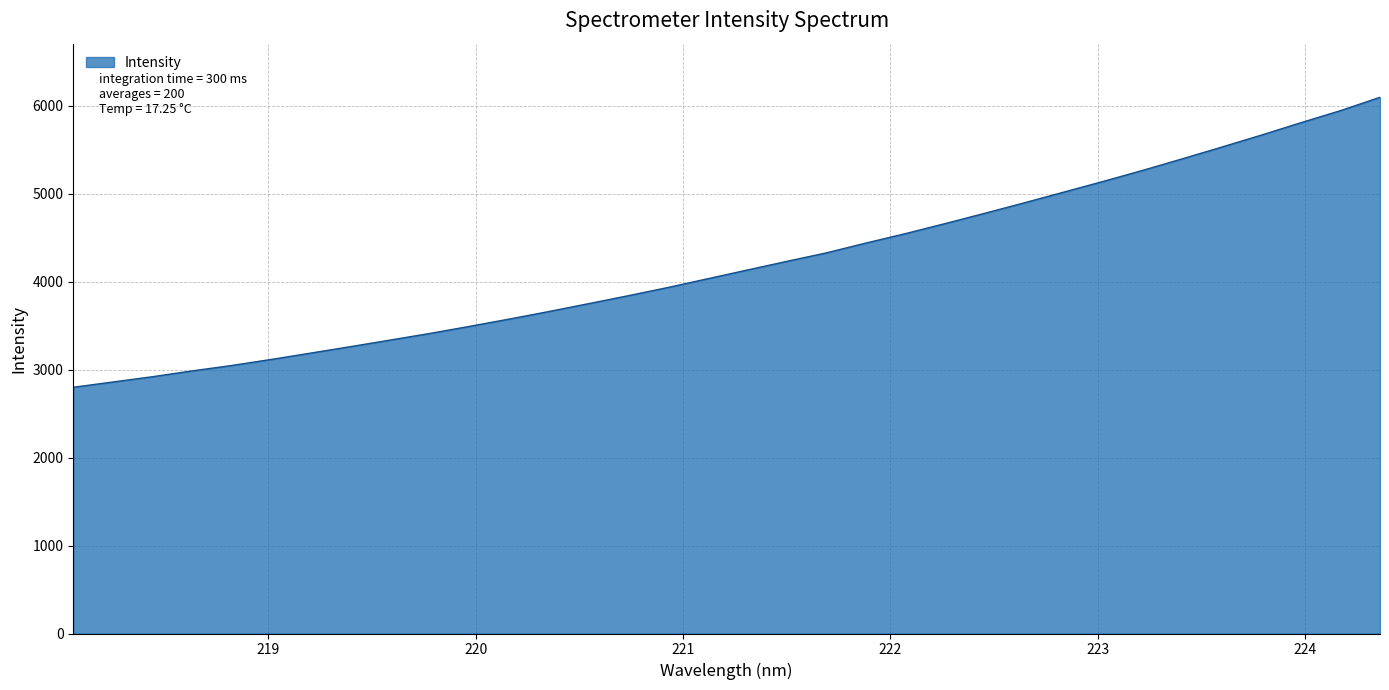

What is the maximum value shown in the chart?

6096.0